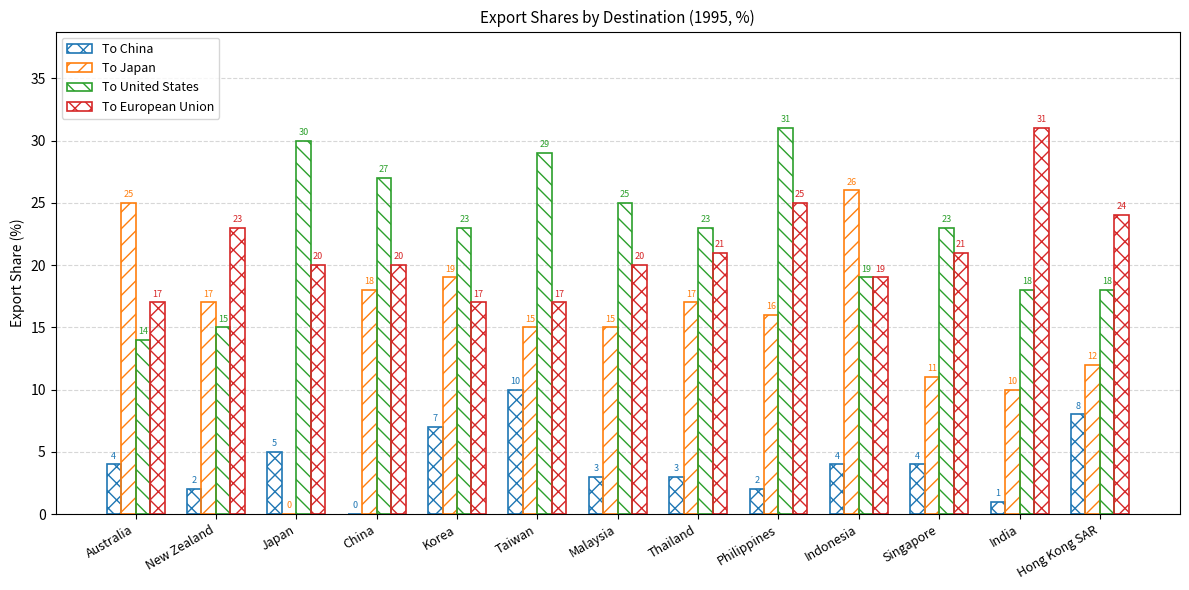

Count the number of data series in this chart.

4